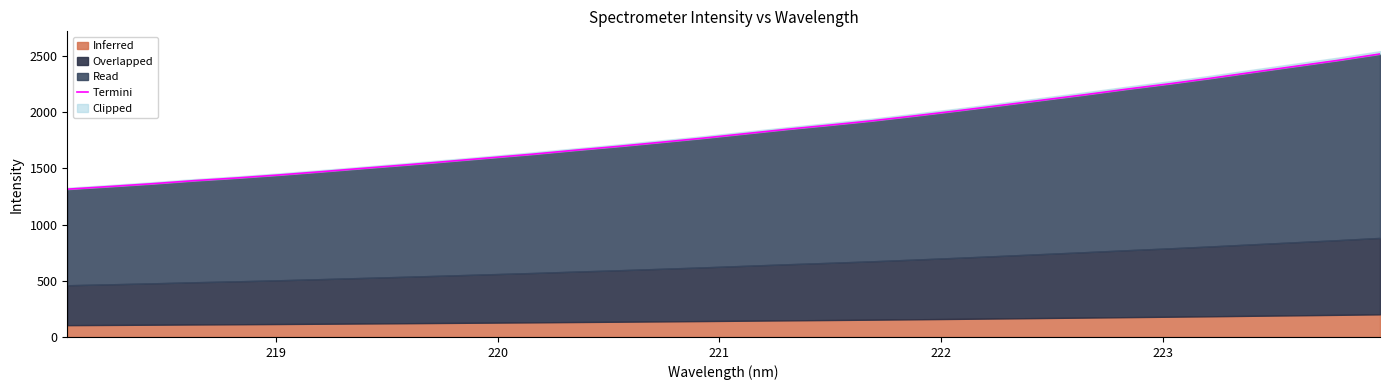

Reading right to left, what are all the values shown in this chart?

2518.5	2461.4	2408.8	2356.2	2302.5	2252.2	2204.9	2154.7	2107.1	2059.4	2012.6	1967.5	1924.1	1885.7	1848.8	1809.2	1769.2	1732.4	1696.2	1662.6	1627.3	1595.3	1563.3	1531.6	1501.7	1471.0	1441.8	1415.0	1391.2	1363.6	1338.9	1315.1